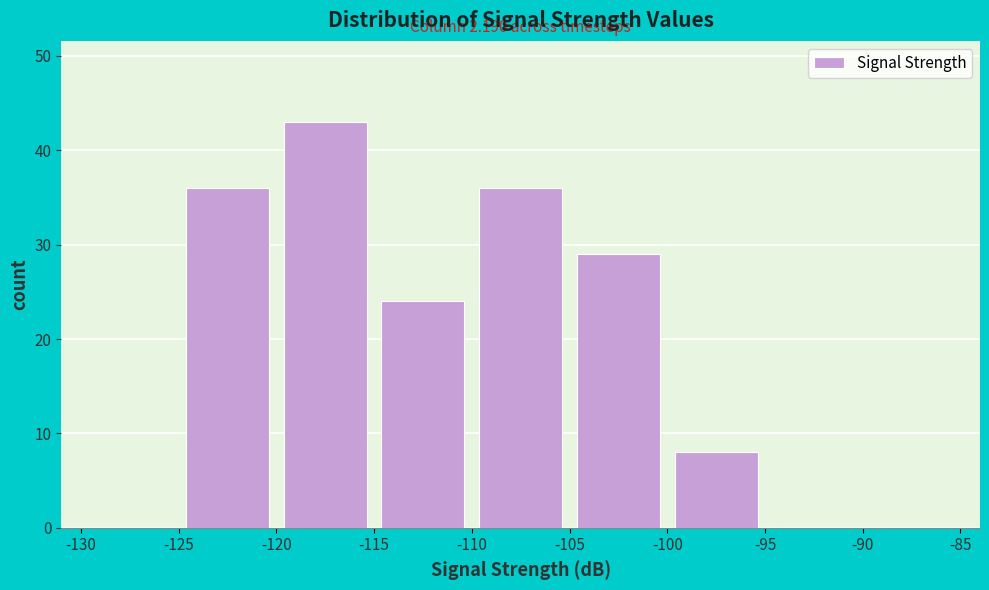

Which range on the x-axis has the tallest bar?

-120 to -115